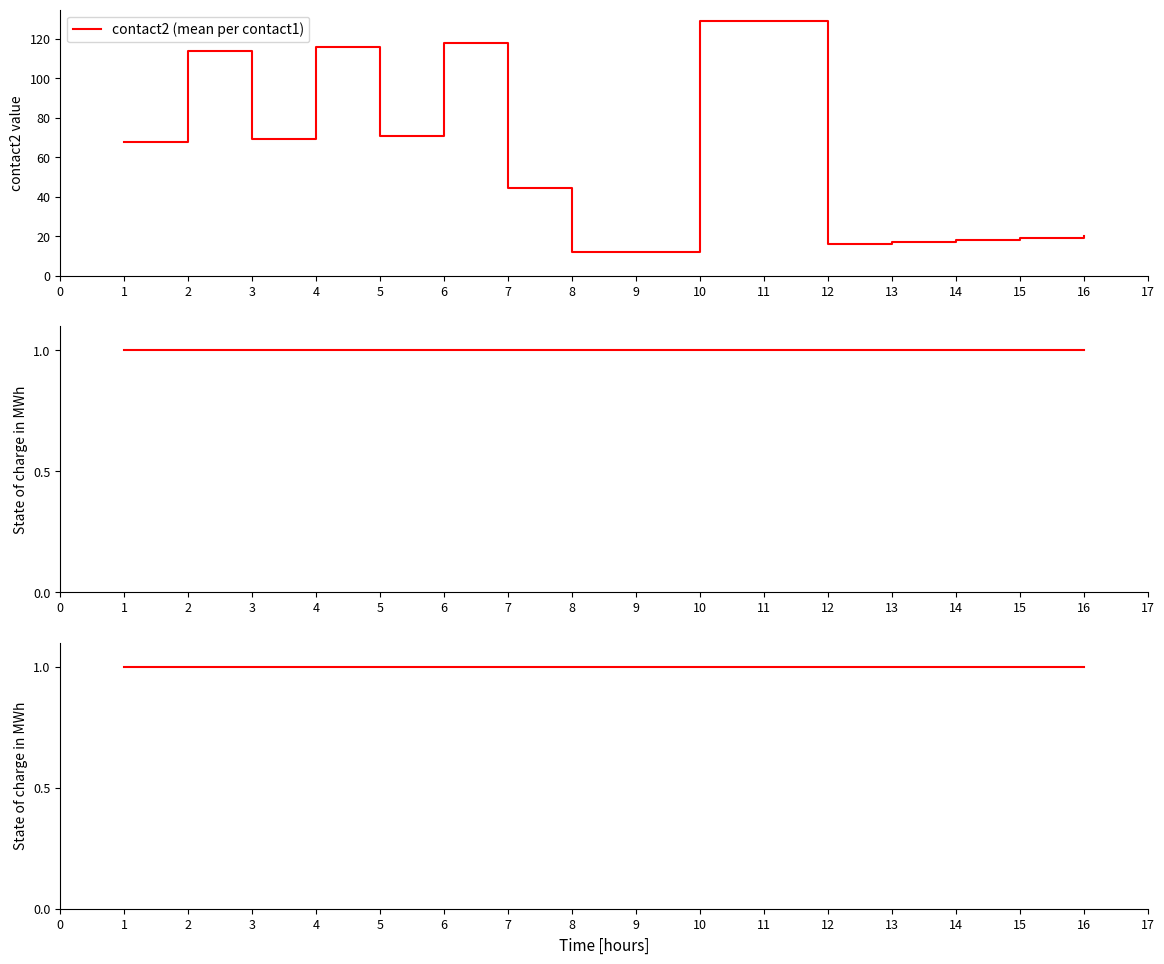

At which label does contact2 (mean per contact1) reach its minimum?

8